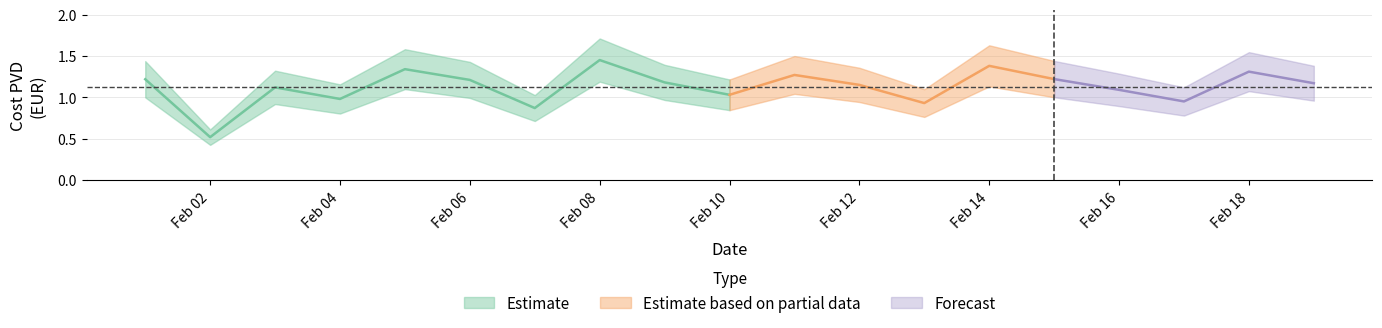

At how many categories does at least one series exceed 0?

19